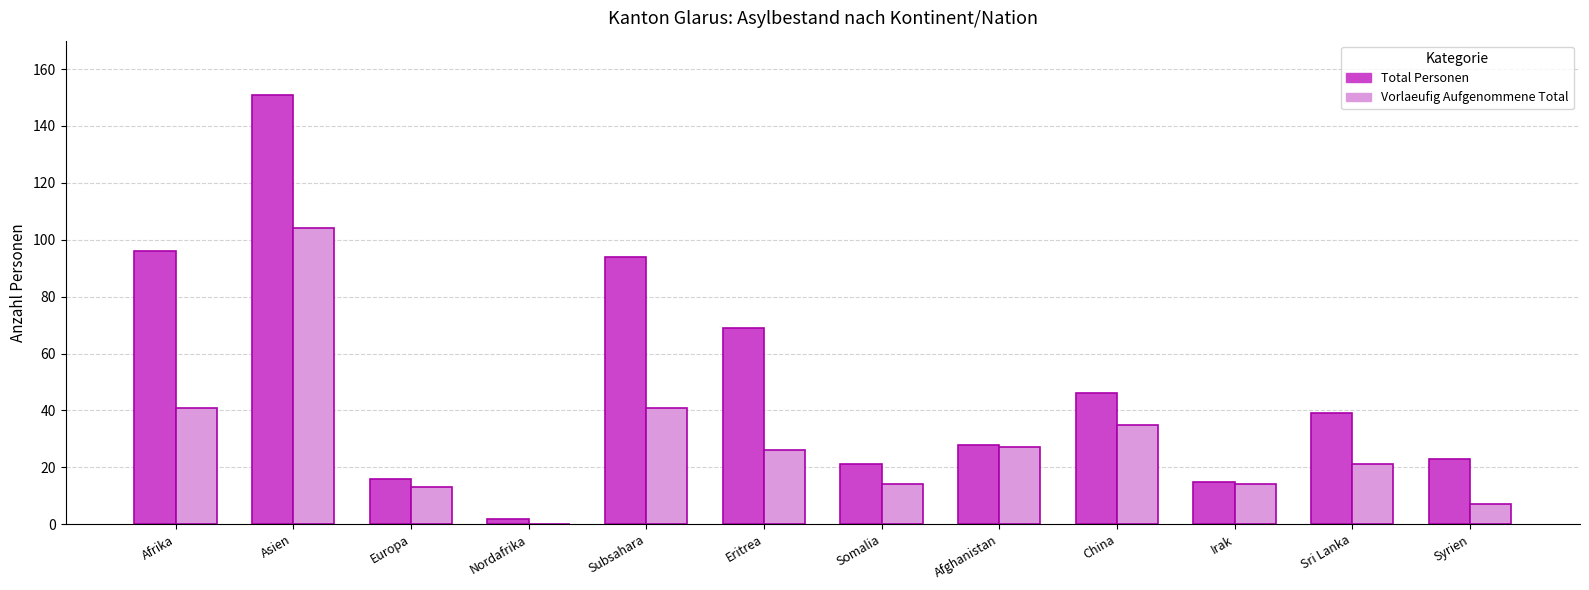

At which category is the sum across all series the highest?

Asien